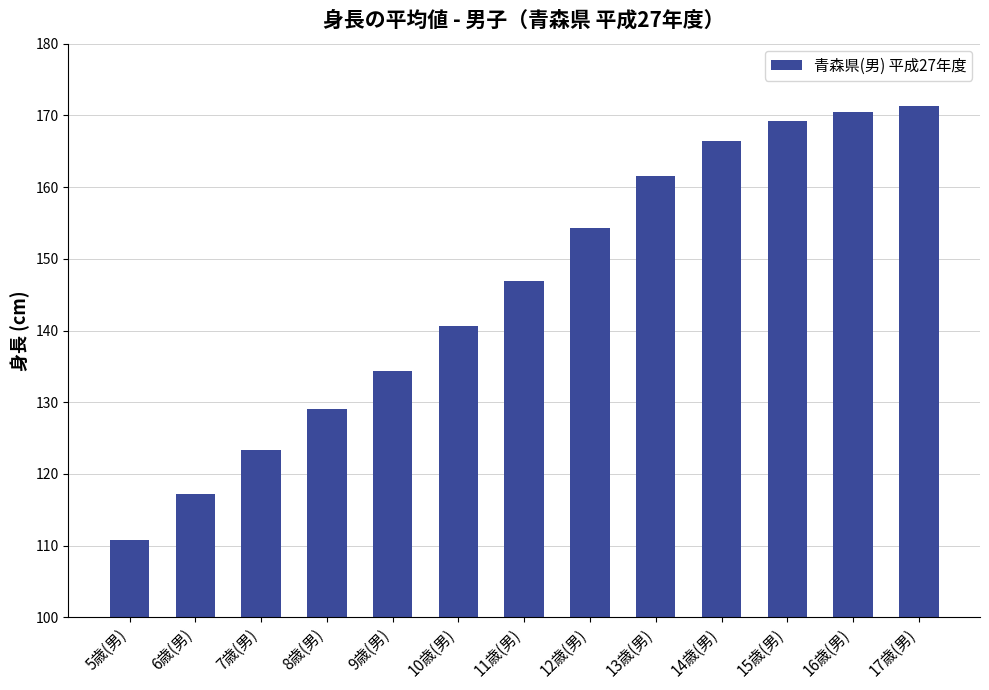

What is the label of the 4th bar from the right?

14歳(男)